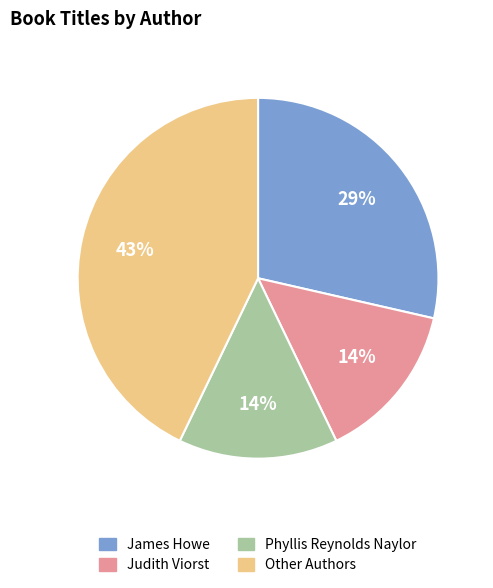

To the nearest percent, what is the difference between the largest and smallest slice percentages?

29%